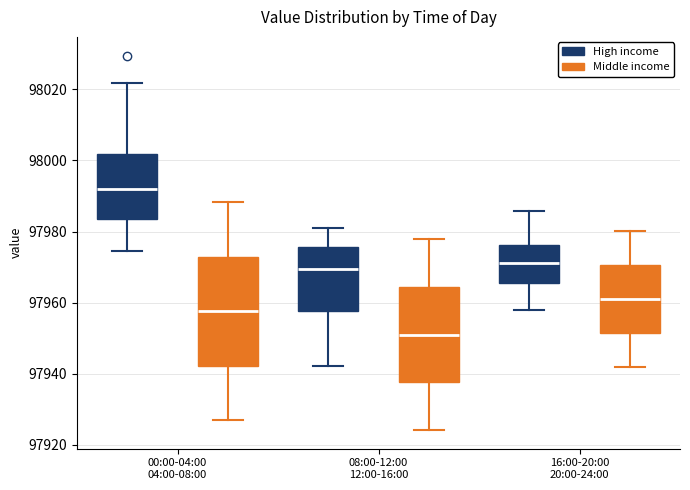

Which box has the lowest median line?

08:00-12:00 12:00-16:00 (Middle income)